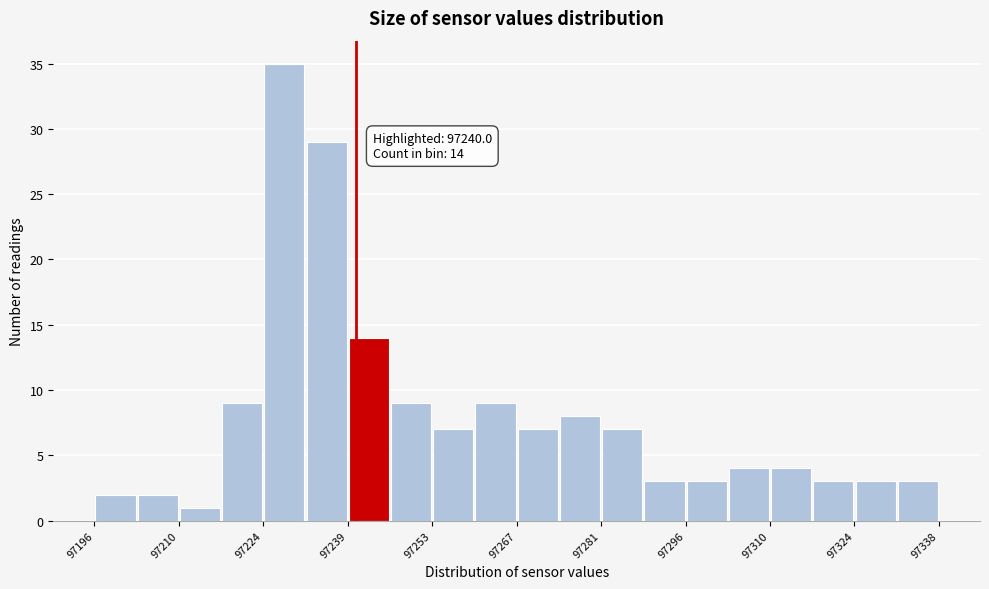

Read against the x-axis, roughly where is the centre of the tallest bar?

97228